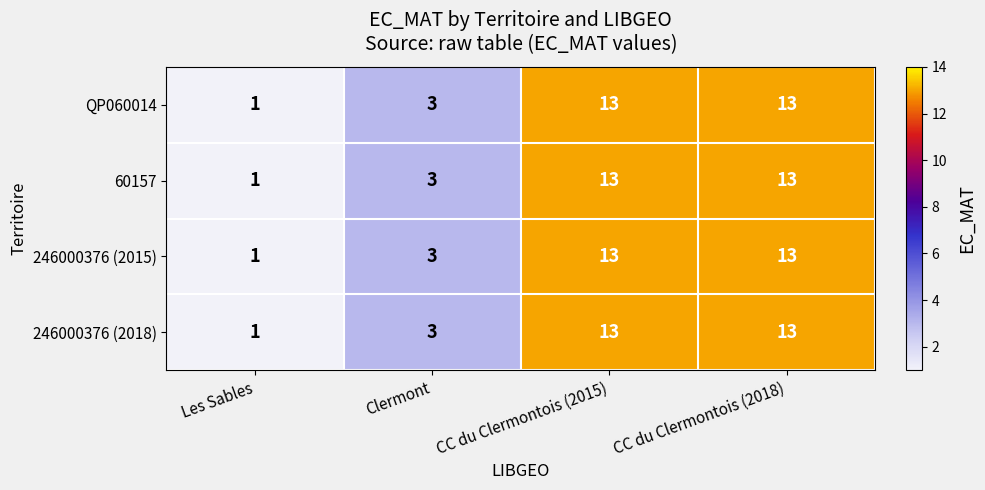

True or false: 246000376 (2015) has a value of 1 at Les Sables.

True